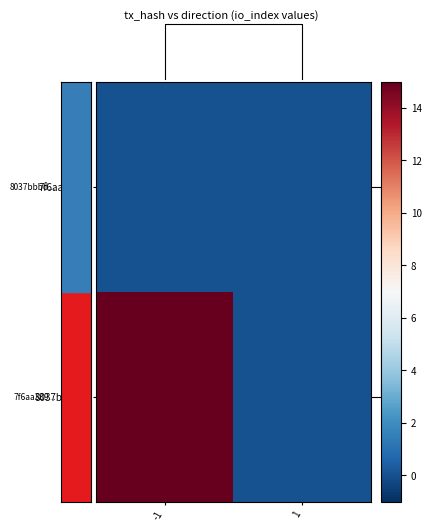

List the series in order of their overall mean, highest first.

8037bbbd..., 7f6aa339...